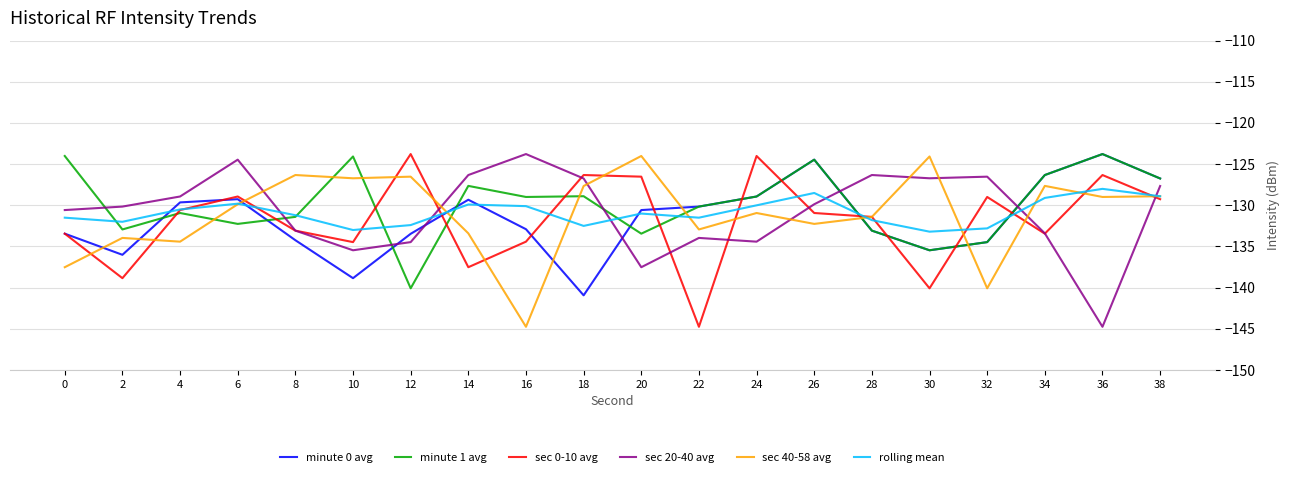

What is the difference between the highest and lowest values at 30?

16.0